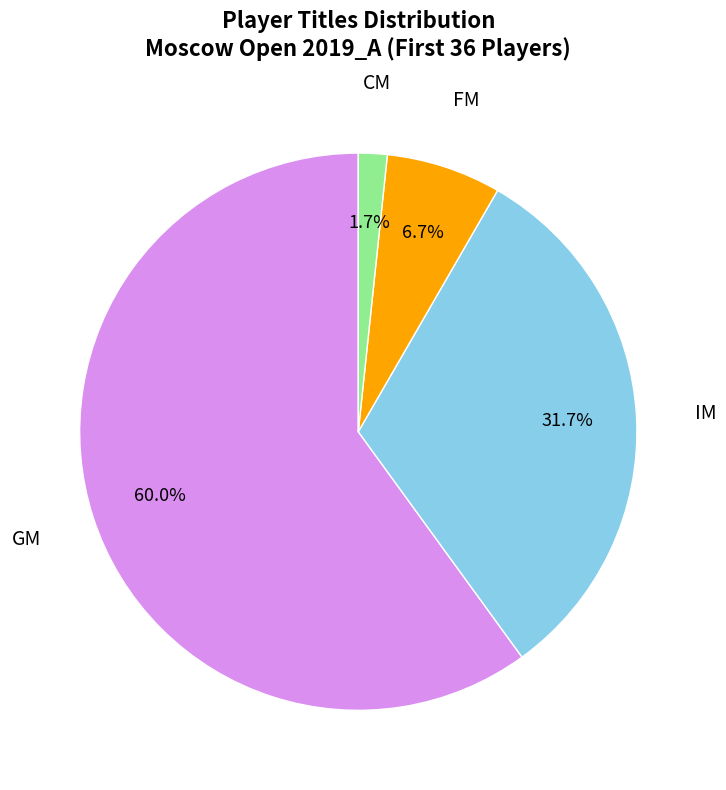

How many segments does this pie chart have?

4